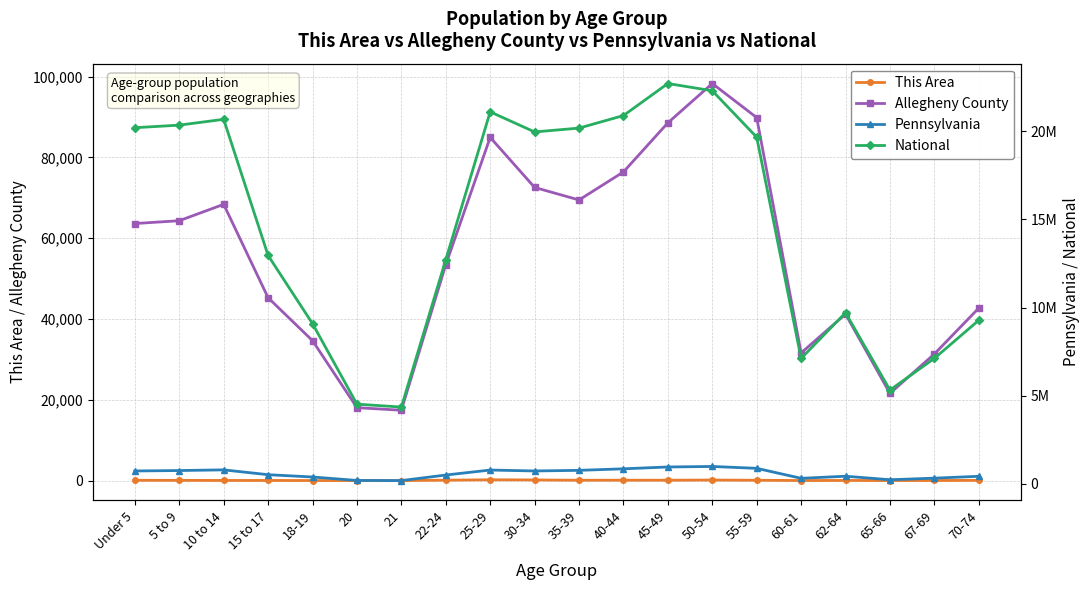

How many distinct data groups are displayed?

4